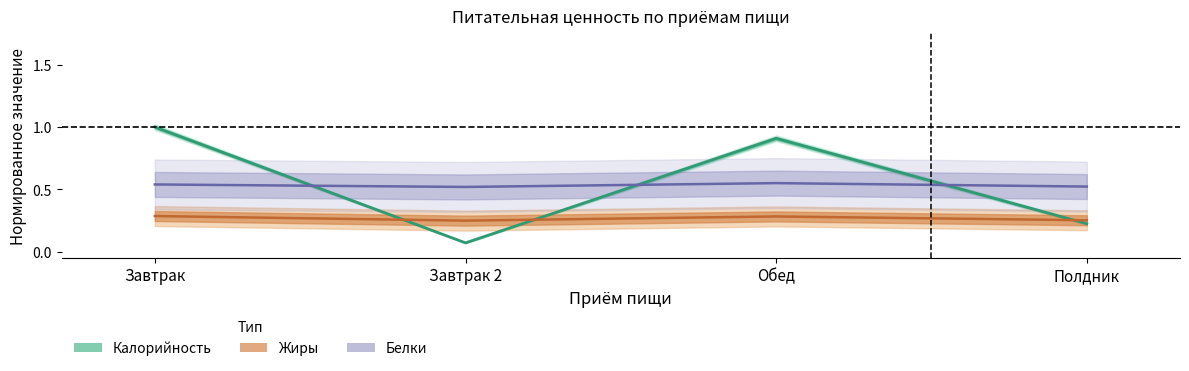

Does the chart display data point markers on the line(s)?

No